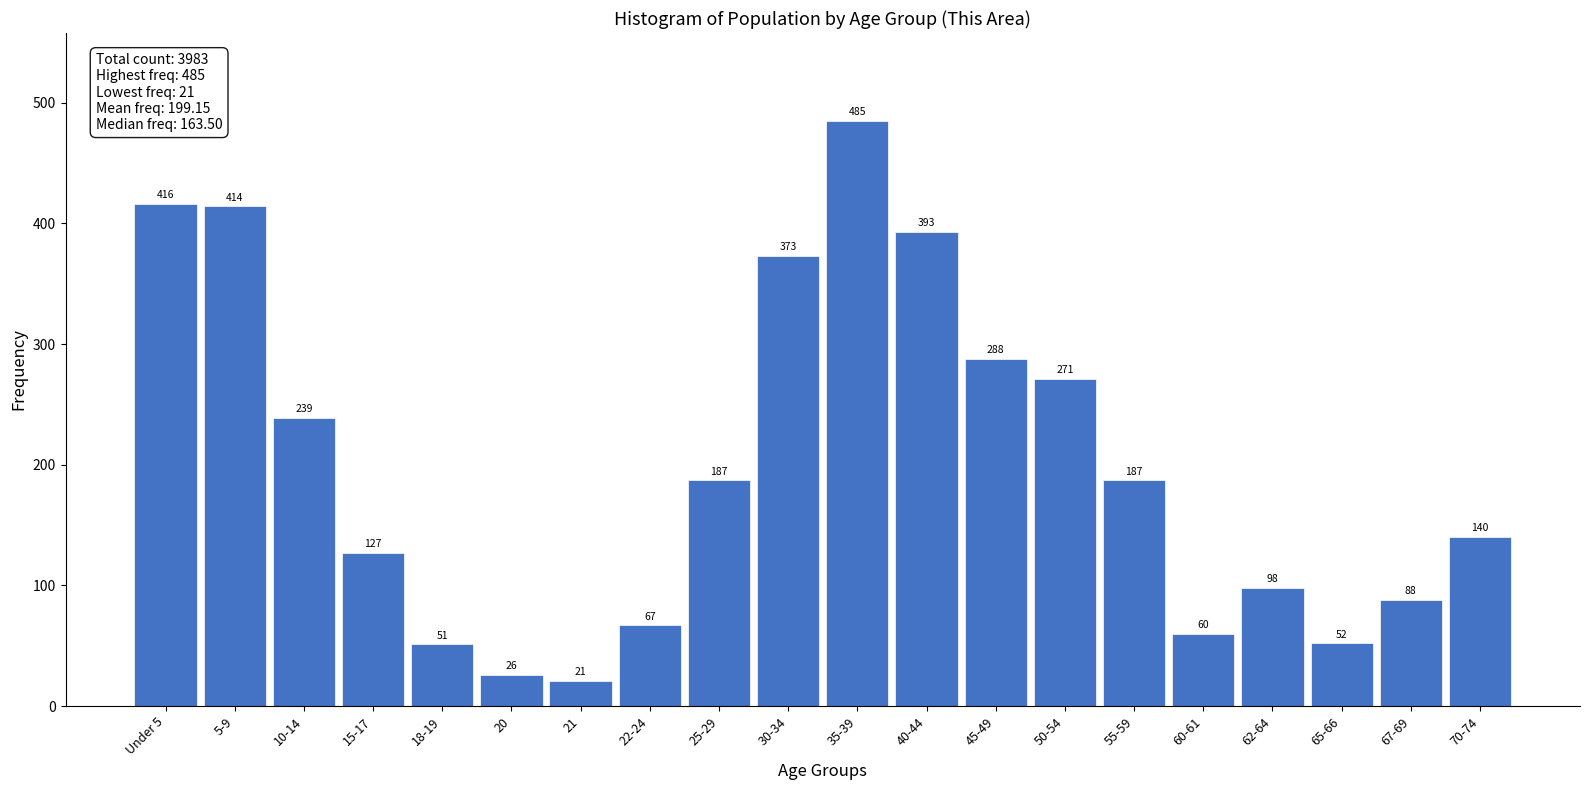

Reading left to right, extract all data points from this chart.

416	414	239	127	51	26	21	67	187	373	485	393	288	271	187	60	98	52	88	140